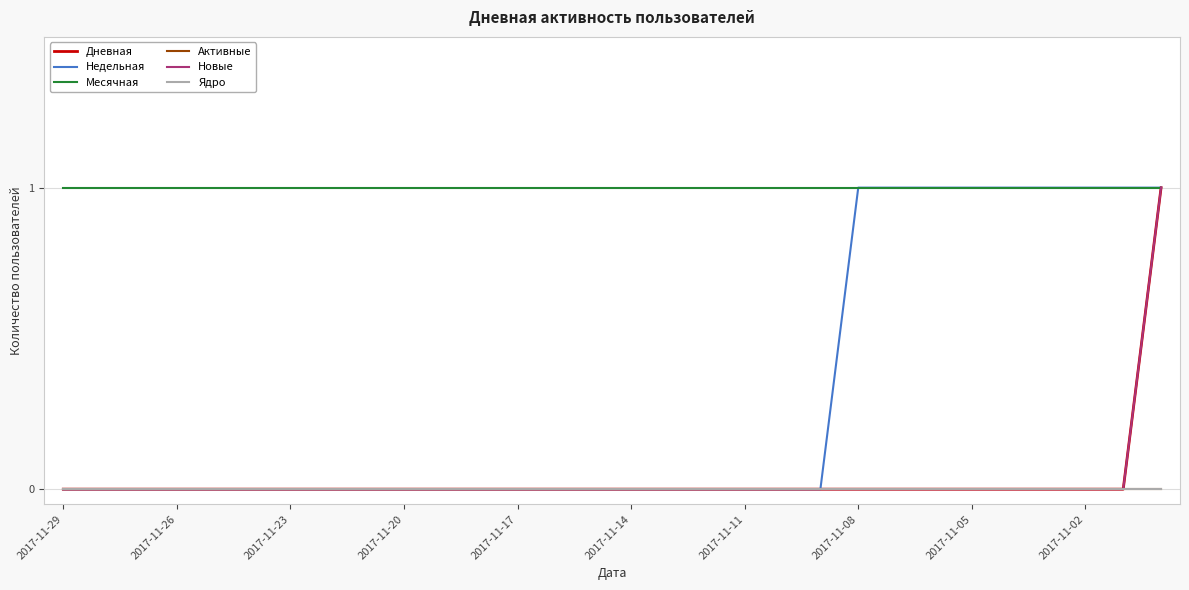

What is the sum of all Новые values?

1